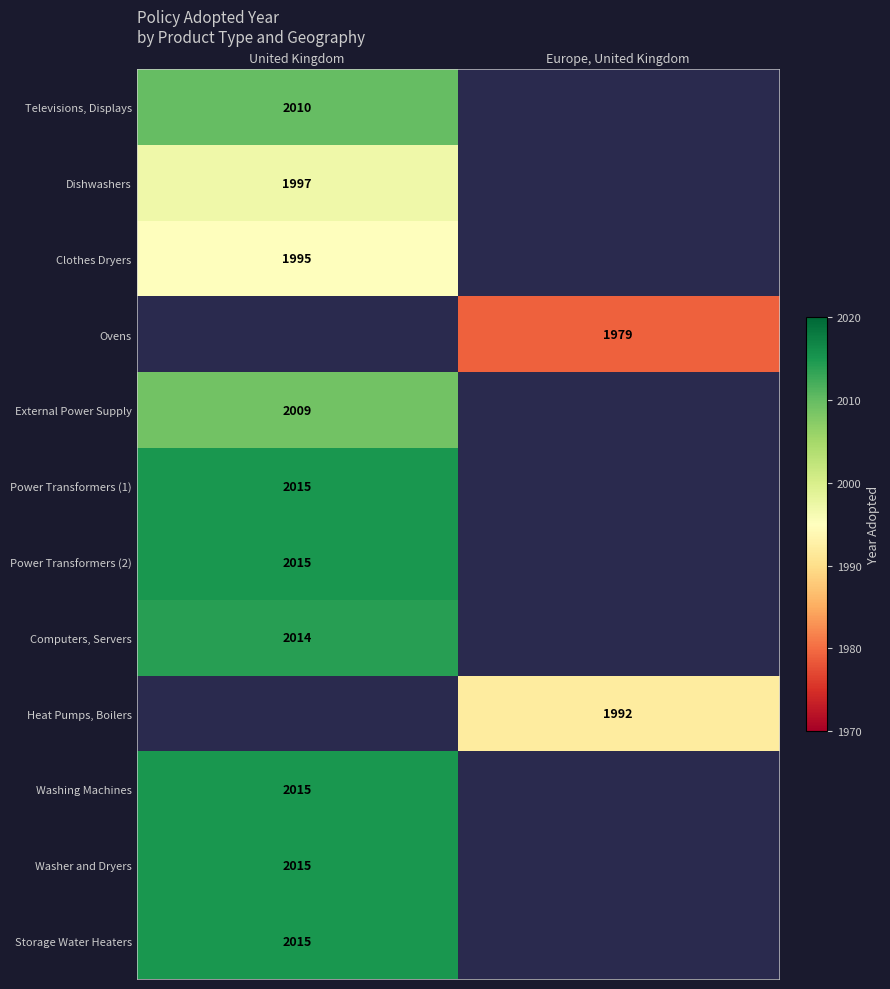

The value of Washing Machines at United Kingdom is 3580. True or false?

False